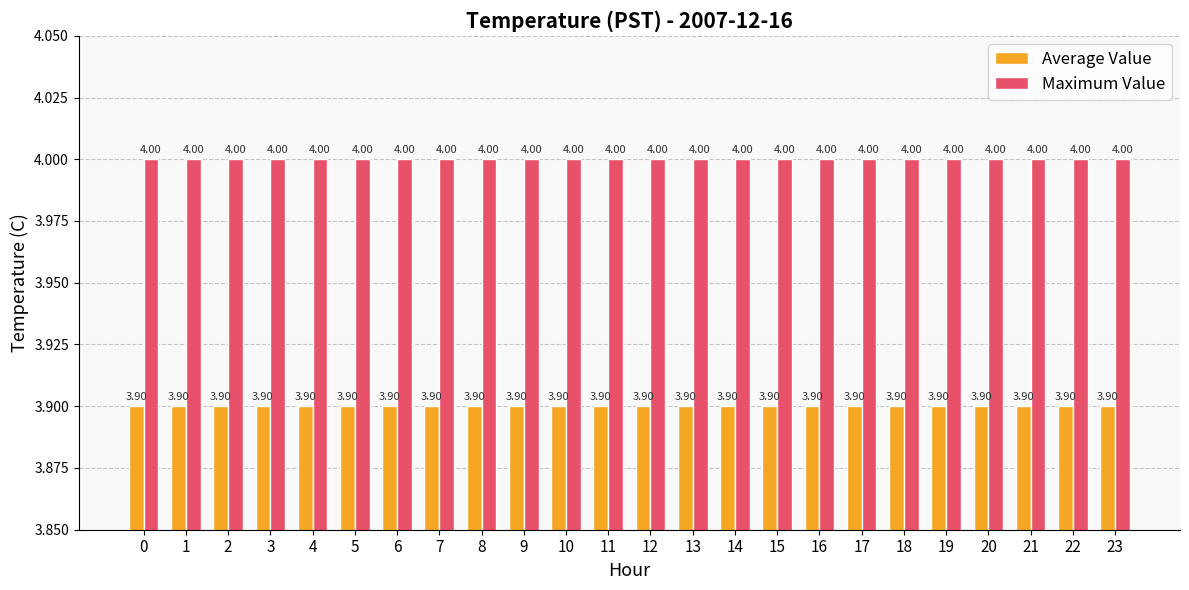

Rank the series by their maximum value, from lowest to highest.

Average Value, Maximum Value